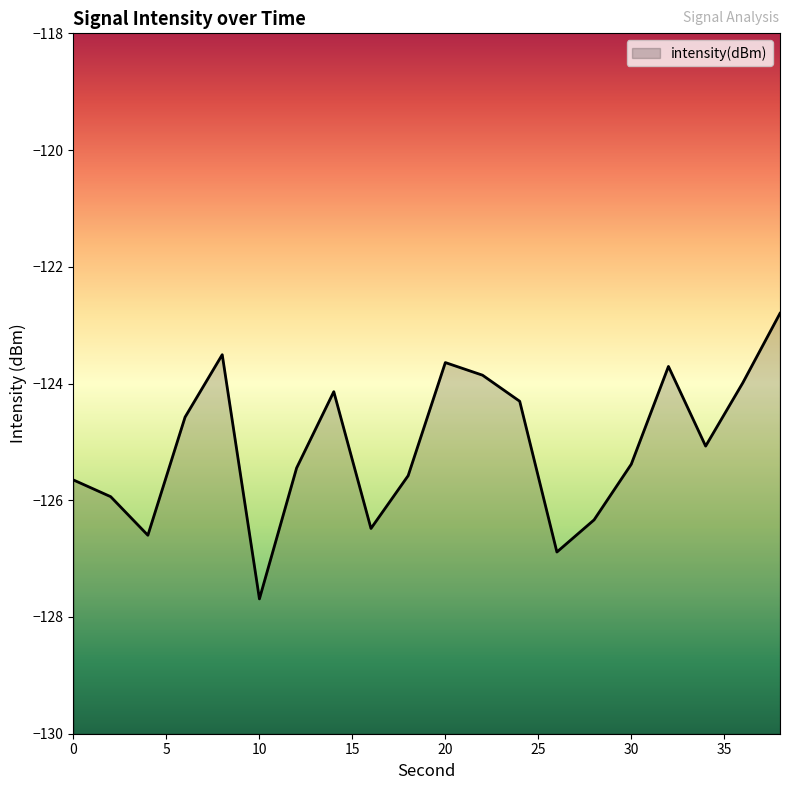

What is the smallest value displayed?

-127.7